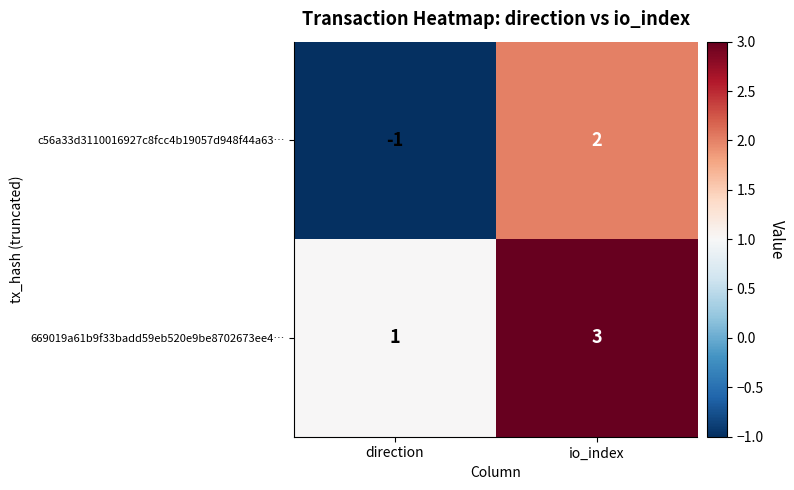

At which category does the chart reach its minimum across all series?

direction